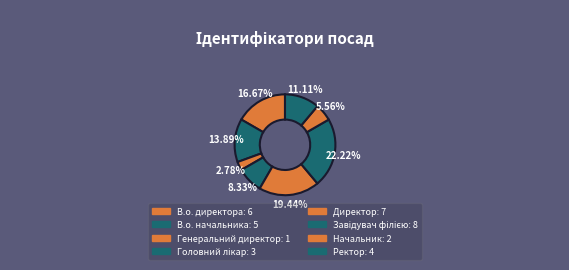

What is the smallest slice in the pie chart?

Генеральний директор